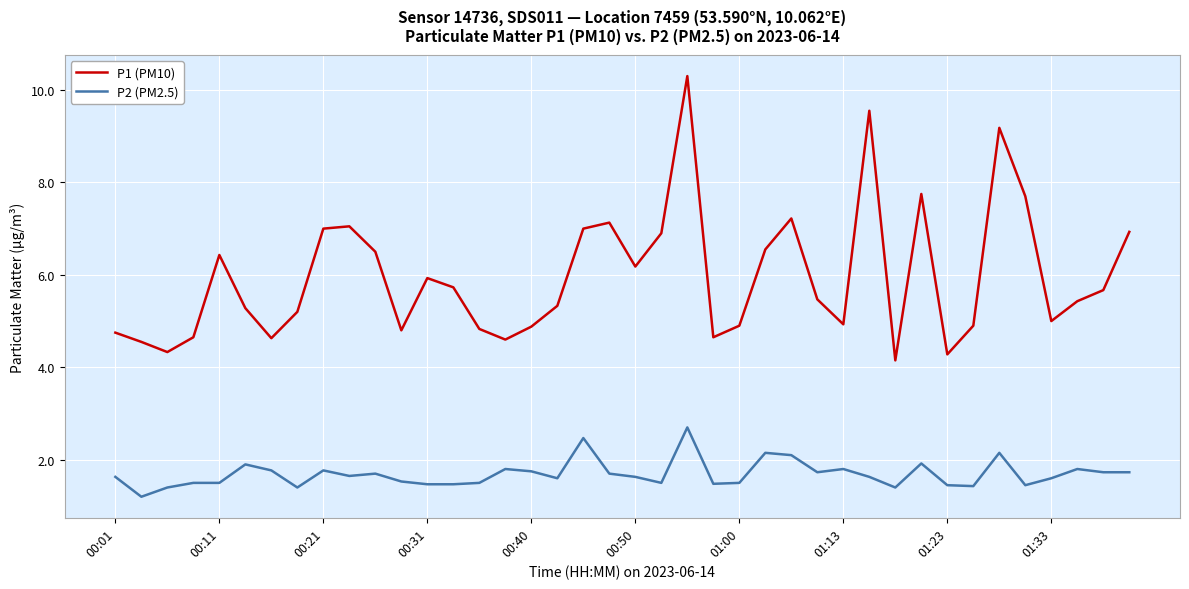

What is the smallest value displayed?

1.2